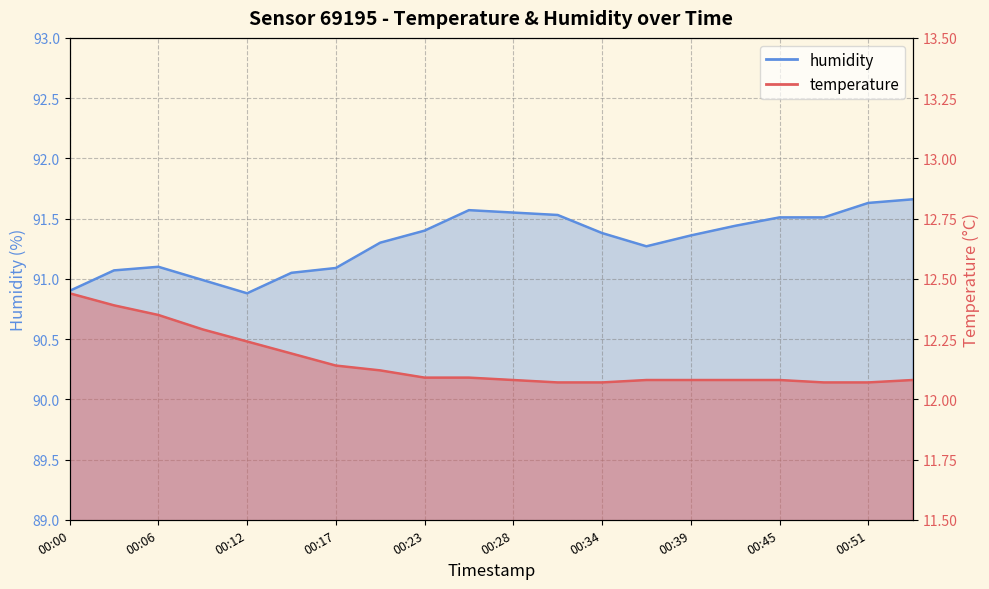

Which has a higher value, 00:03 or 00:31?

00:03